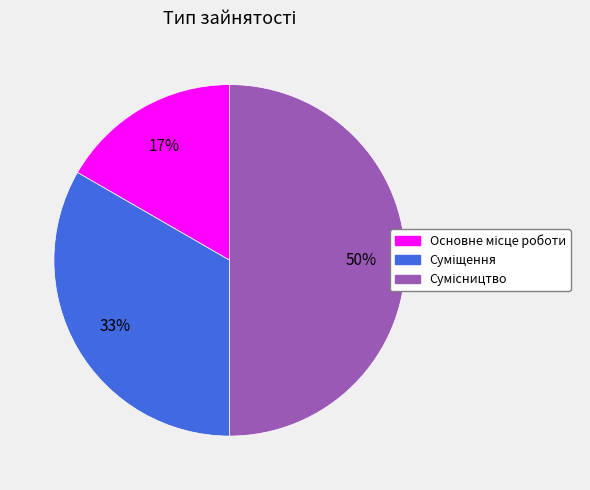

To the nearest percent, what is the difference between the largest and smallest slice percentages?

33%